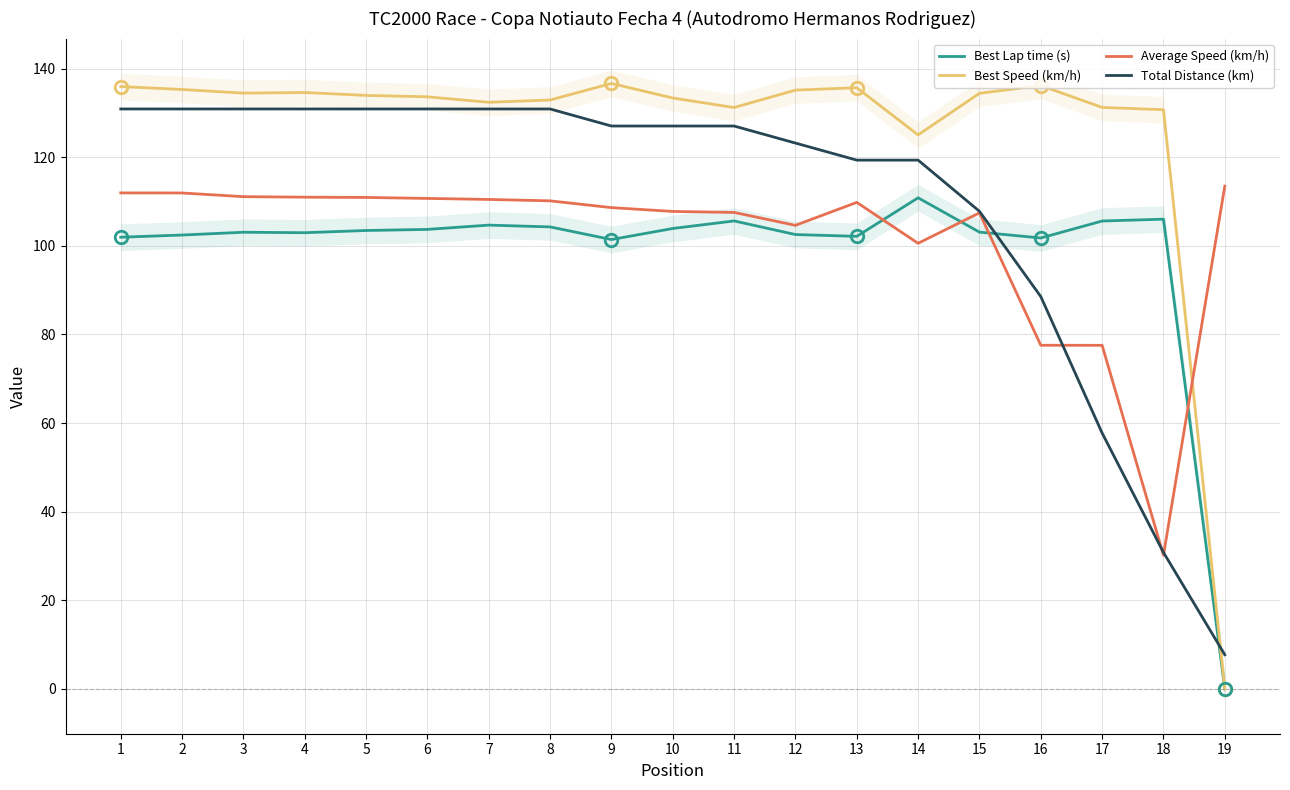

After their last crossing, which series has the higher values: Total Distance (km) or Best Lap time (s)?

Total Distance (km)